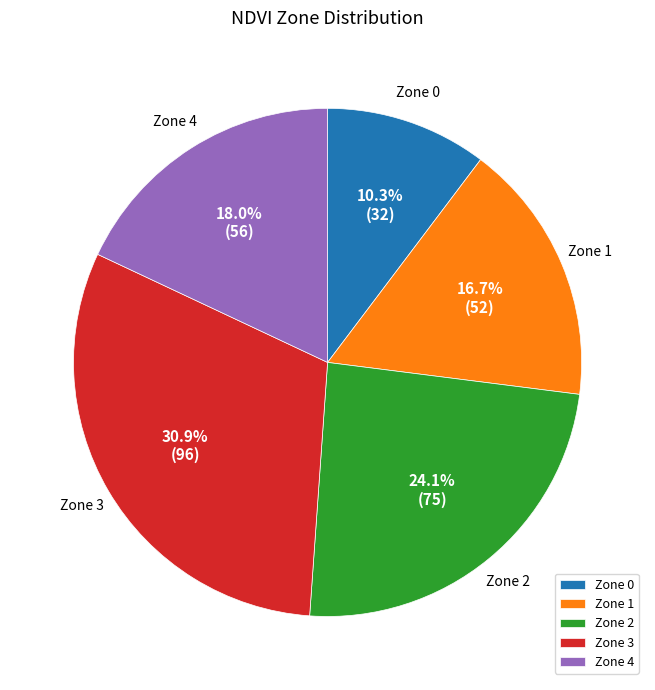

Does Zone 0 represent more than half of the total?

No